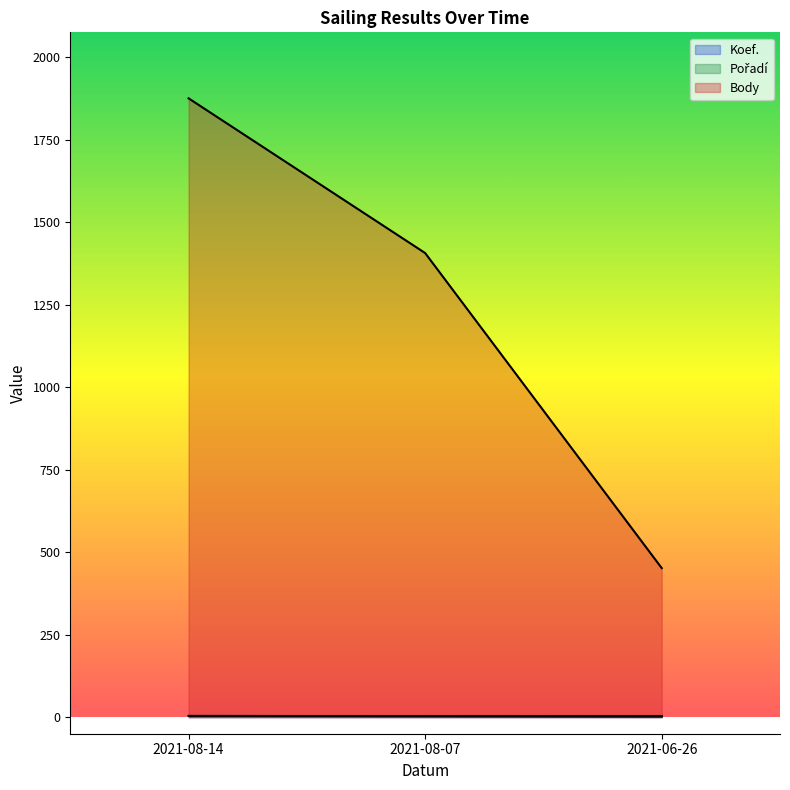

Does the chart display data point markers on the line(s)?

No